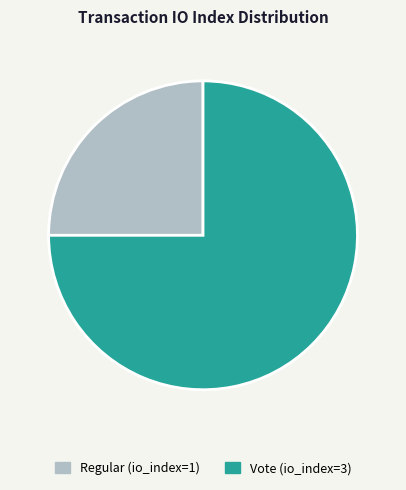

Between Regular (io_index=1) and Vote (io_index=3), which is larger?

Vote (io_index=3)